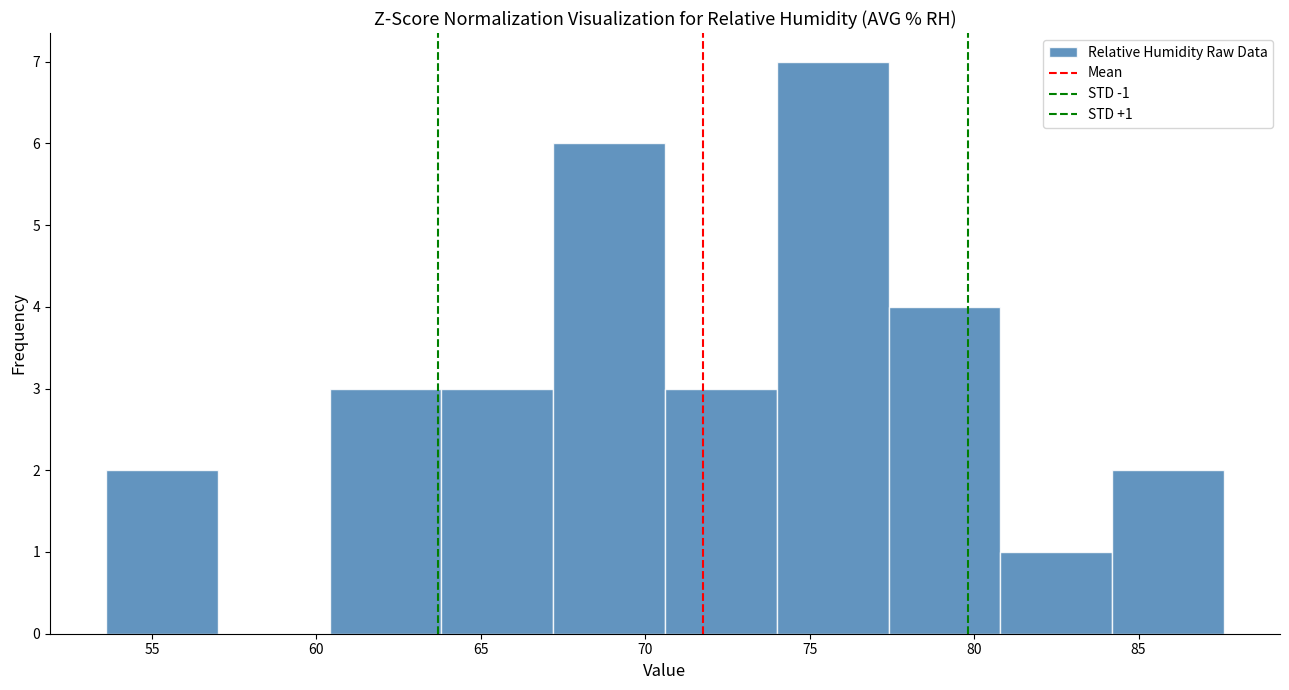

Over which range of the x-axis is the bar tallest?

74.0 to 77.4